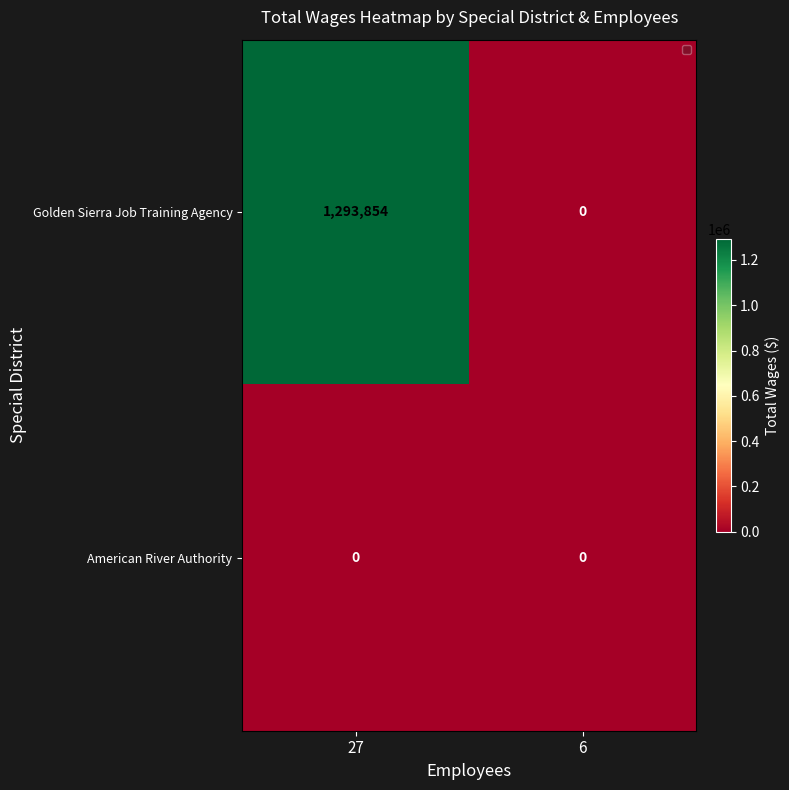

Which category has the highest value across all series?

27